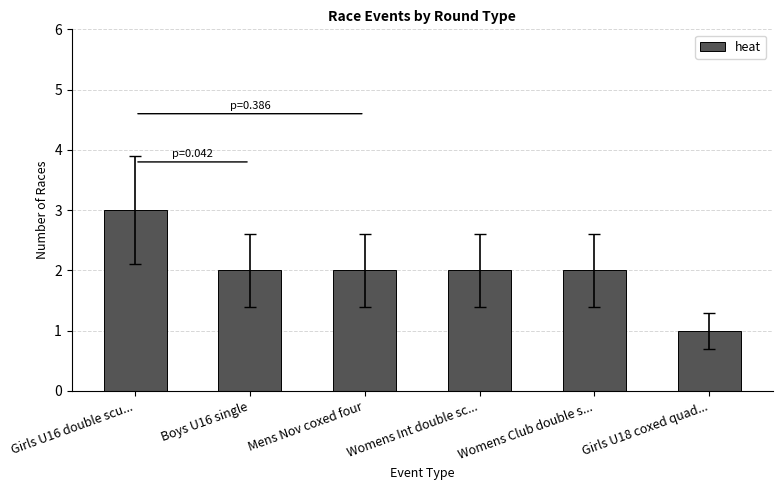

Count the values in the range 2 to 3.

5